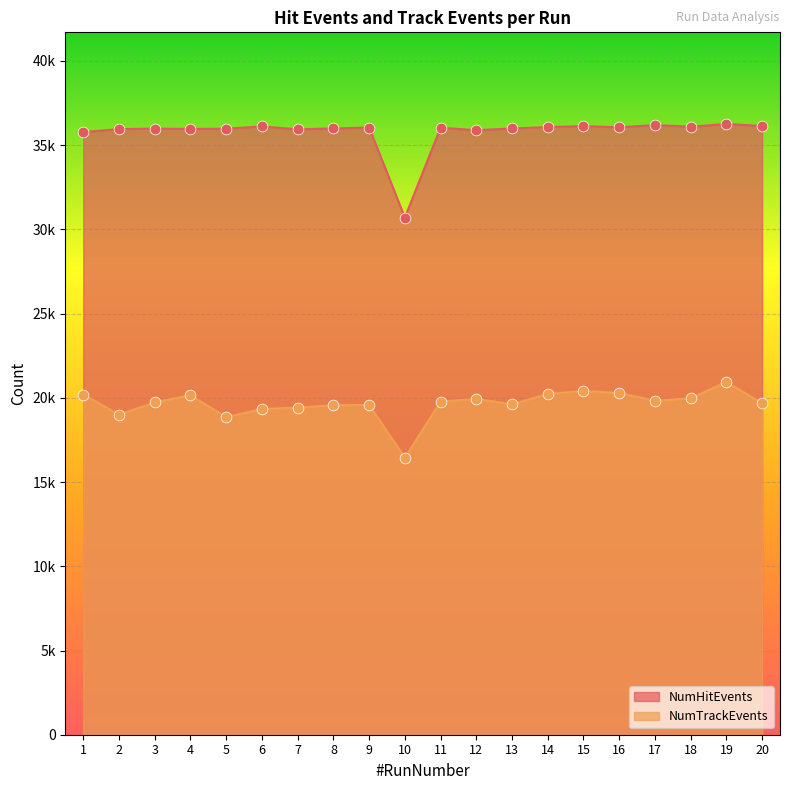

What are all the series names shown in the legend?

NumHitEvents, NumTrackEvents